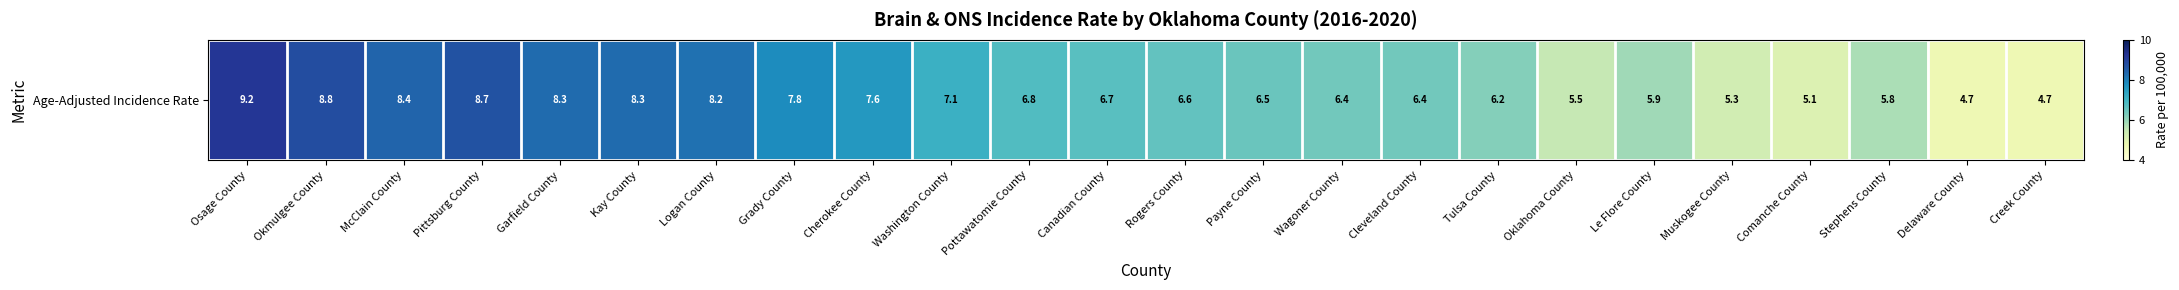

What is the average value?

6.9